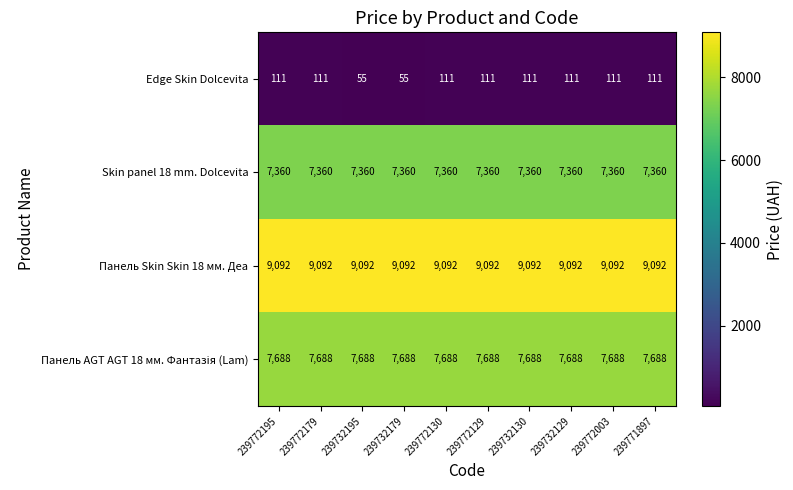

At how many categories does at least one series exceed 7249?

10